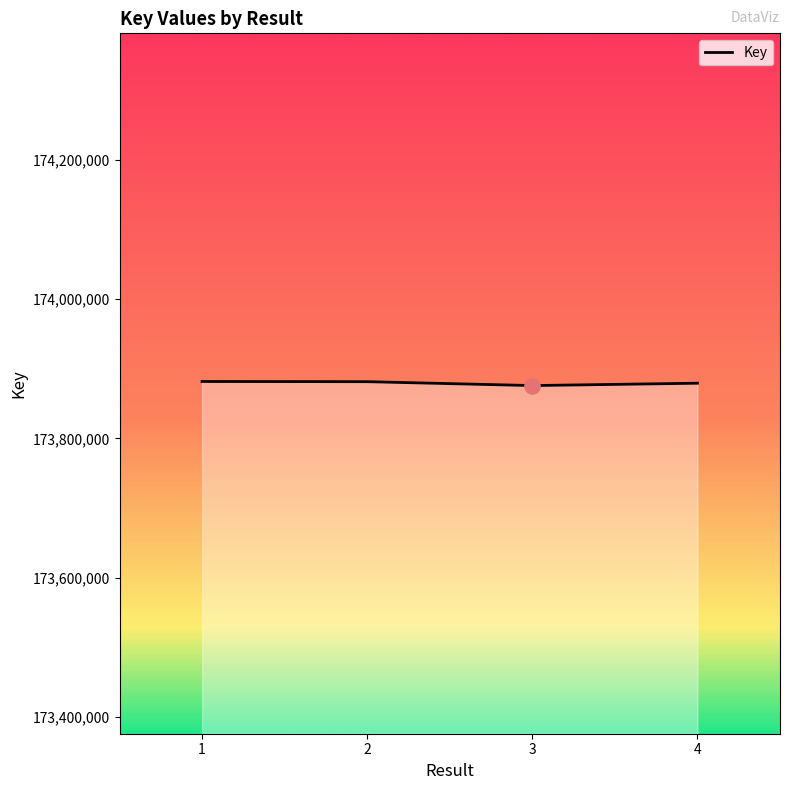

The value at 4 is 299984476. True or false?

False